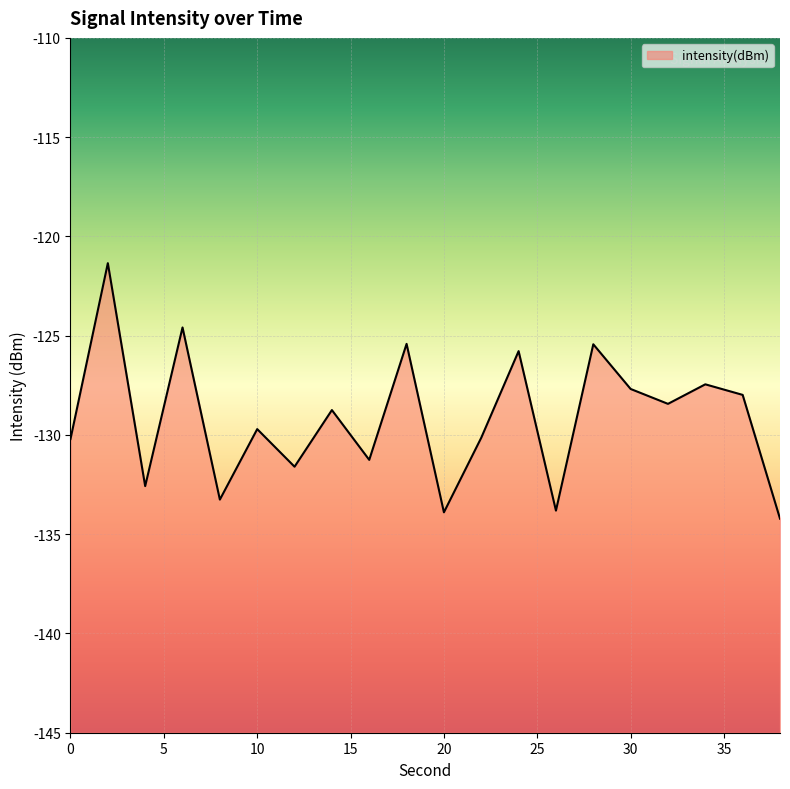

How many interior local peaks (higher than both neighbors) does the data have?

8